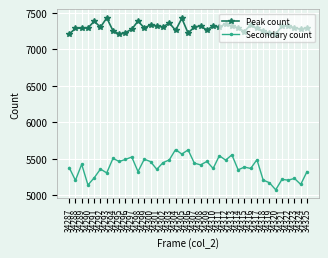

Does the chart display data point markers on the line(s)?

Yes